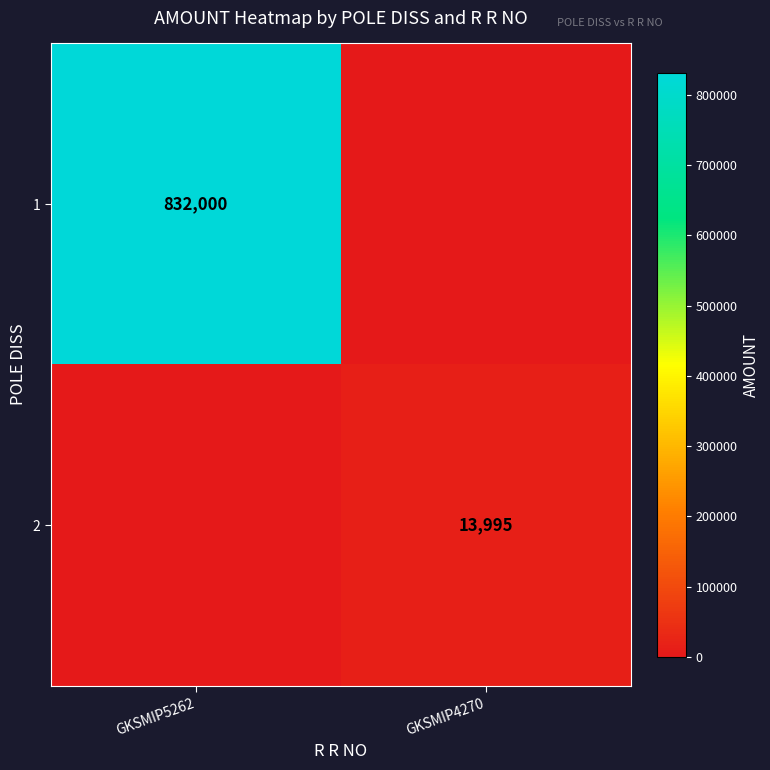

Is it true that 2 equals 13995 at GKSMIP4270?

True